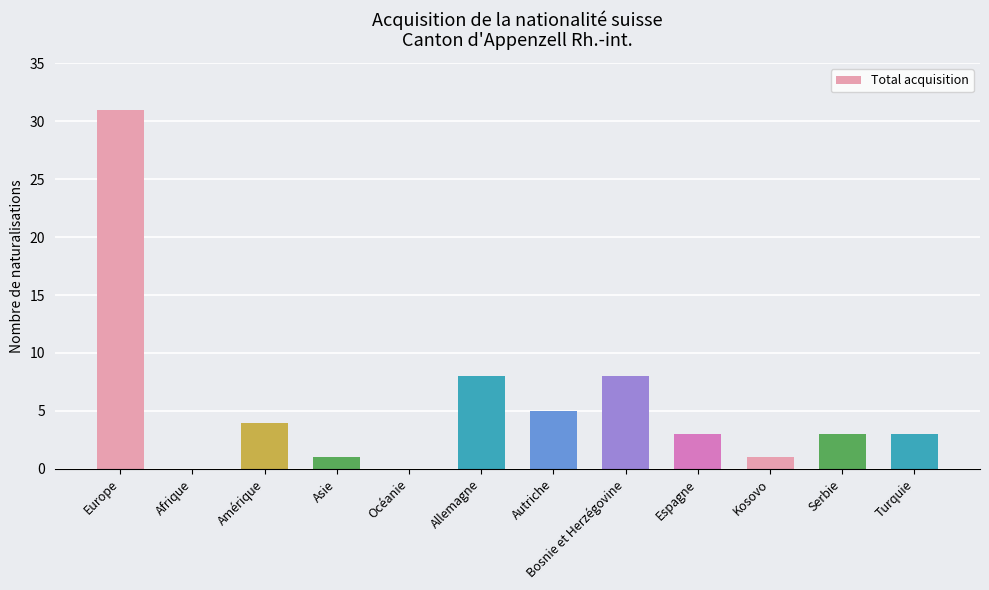

Are the bars grouped side by side (vs. stacked)?

No